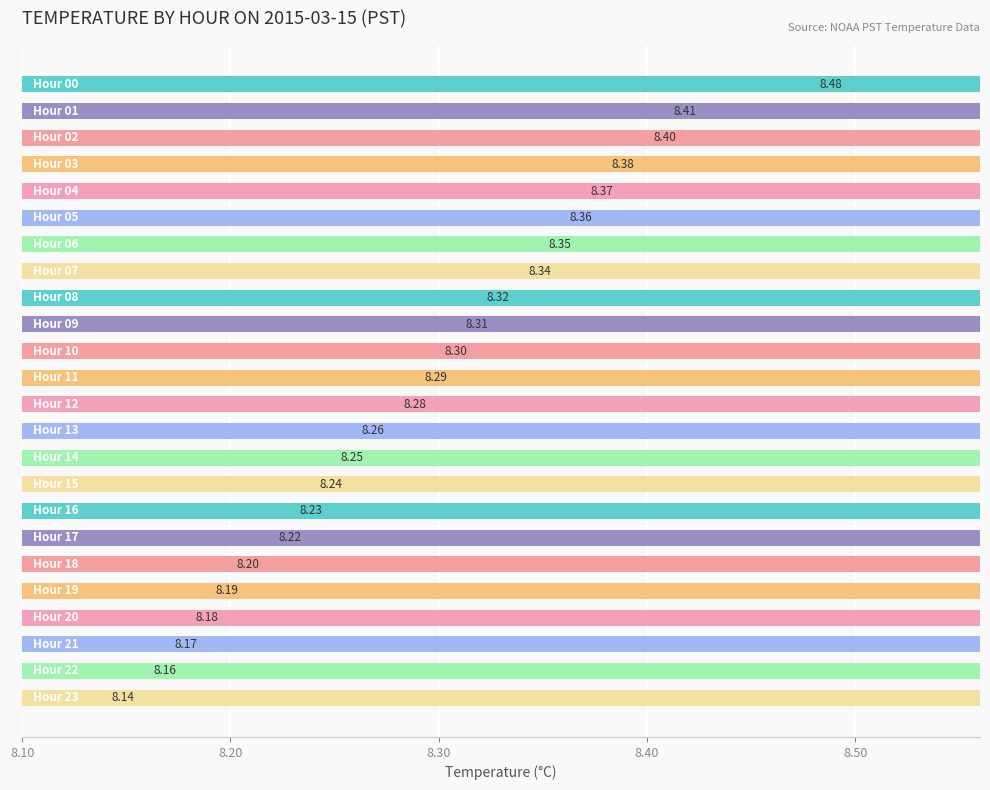

Reading right to left, extract all data points from this chart.

Hour 23=8.1	Hour 22=8.2	Hour 21=8.2	Hour 20=8.2	Hour 19=8.2	Hour 18=8.2	Hour 17=8.2	Hour 16=8.2	Hour 15=8.2	Hour 14=8.3	Hour 13=8.3	Hour 12=8.3	Hour 11=8.3	Hour 10=8.3	Hour 9=8.3	Hour 8=8.3	Hour 7=8.3	Hour 6=8.3	Hour 5=8.4	Hour 4=8.4	Hour 3=8.4	Hour 2=8.4	Hour 1=8.4	Hour 0=8.5